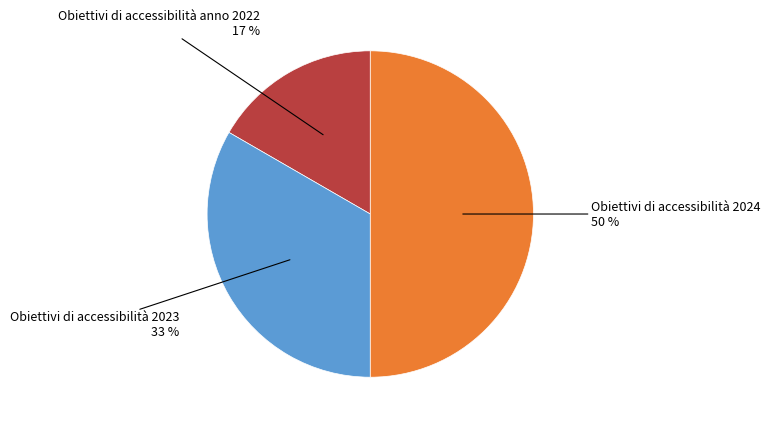

To the nearest percent, what is the difference between the largest and smallest slice percentages?

33%